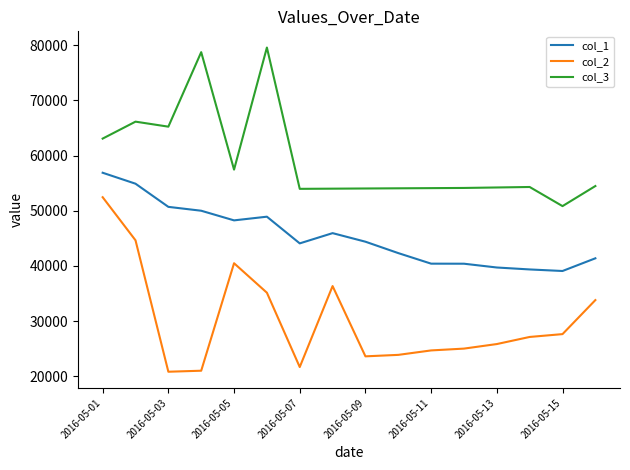

What is the difference between the maximum and minimum values in the col_2 series?

31601